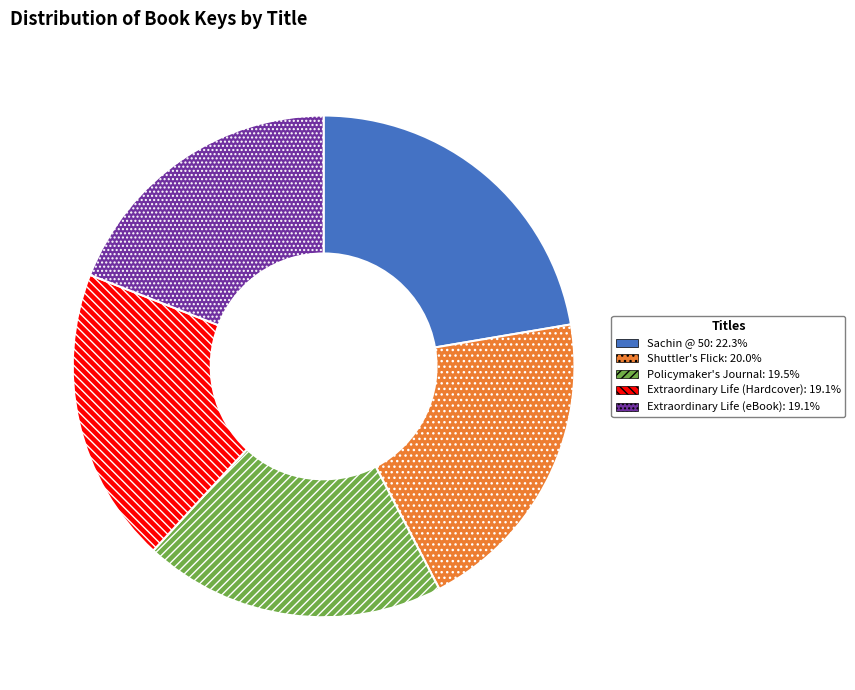

Count the number of slices in the pie.

5